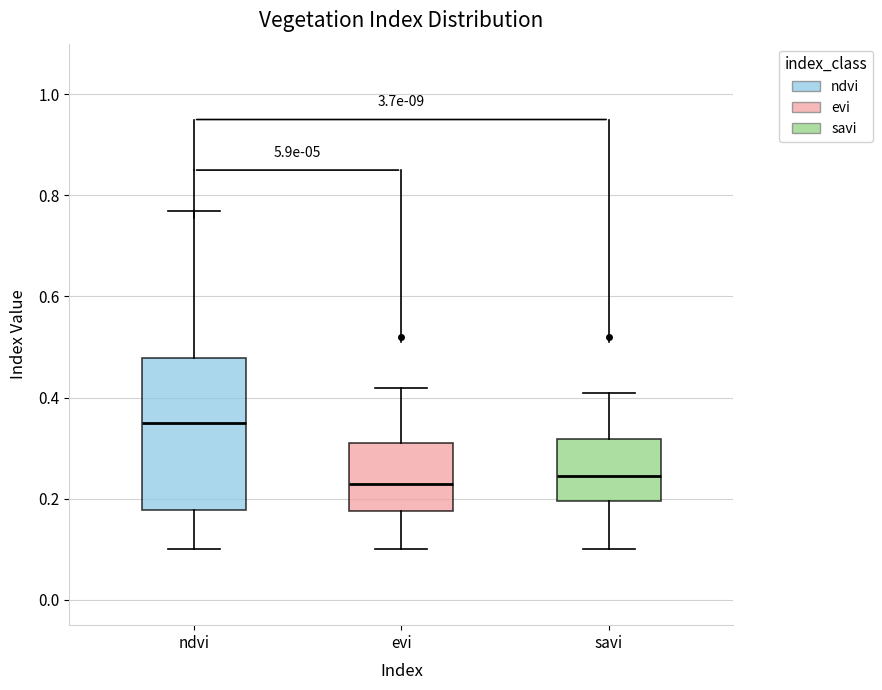

Reading left to right, transcribe this box plot: for each box, give where its median line is, the range the box spans, and where its two whiskers end, as read against the y-axis. The values are not printed on the chart, so give them approximately, as read against the axis.

ndvi: median 0.36, box 0.18 to 0.48, whiskers 0.10 to 0.78
evi: median 0.24, box 0.18 to 0.32, whiskers 0.10 to 0.42
savi: median 0.24, box 0.20 to 0.32, whiskers 0.10 to 0.42